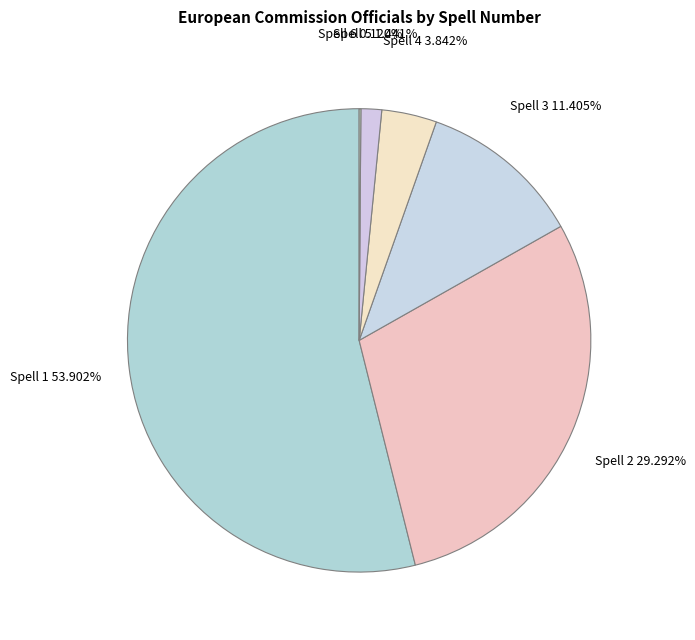

Which slice is the largest?

1